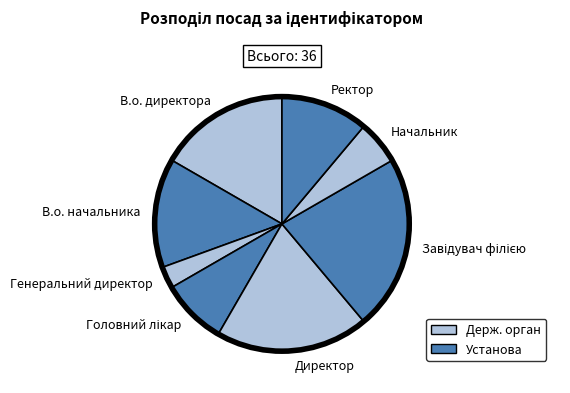

Which slice is the smallest?

Генеральний директор